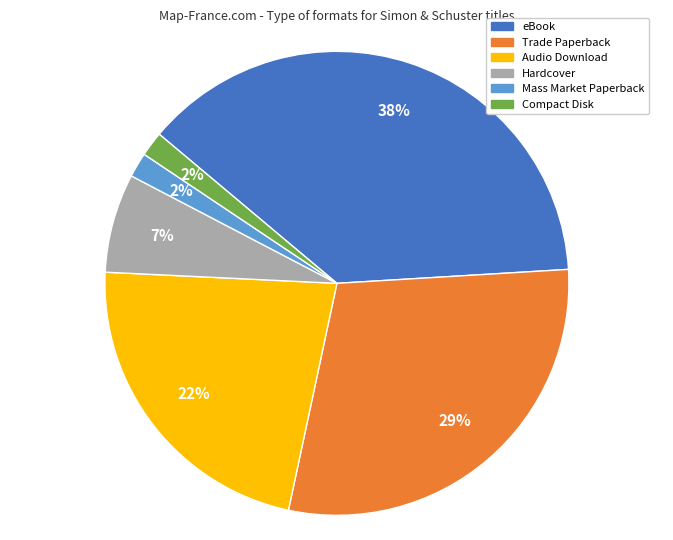

Is there any slice that represents more than half of the pie?

No